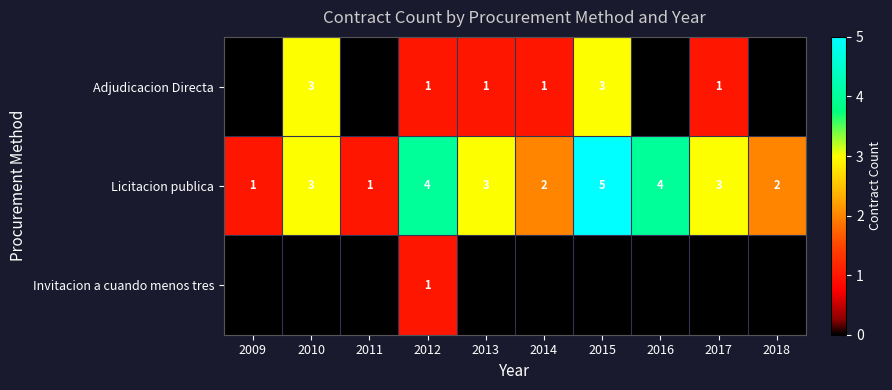

At which category does the chart reach its minimum across all series?

2009